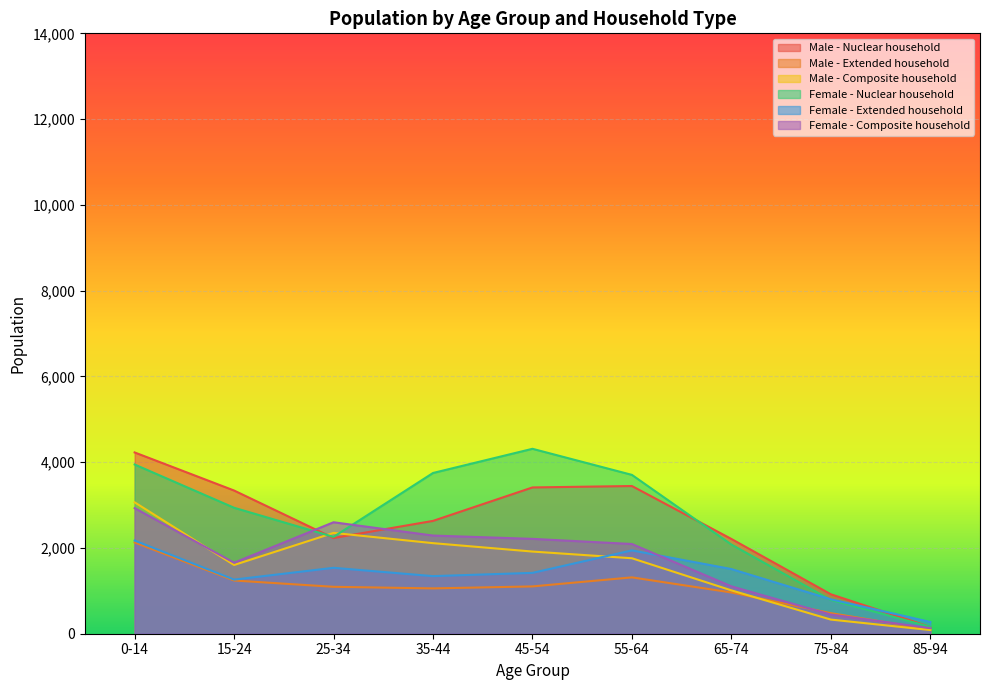

Between 75-84 and 15-24, which is larger?

15-24